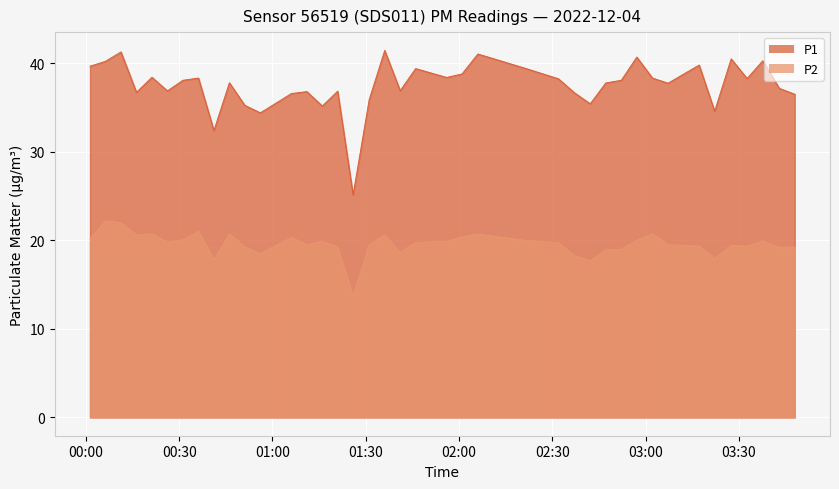

What are all the series names shown in the legend?

P1, P2